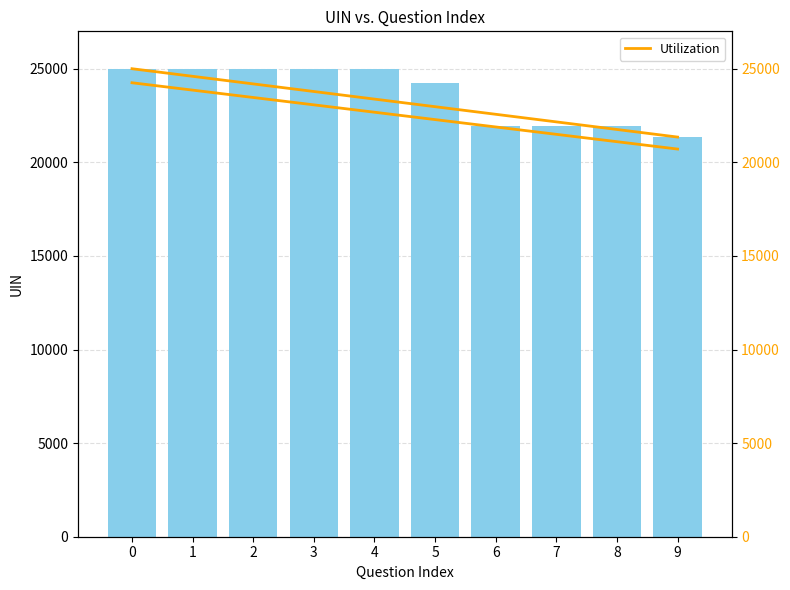

What is the maximum value for UIN?

25003.0